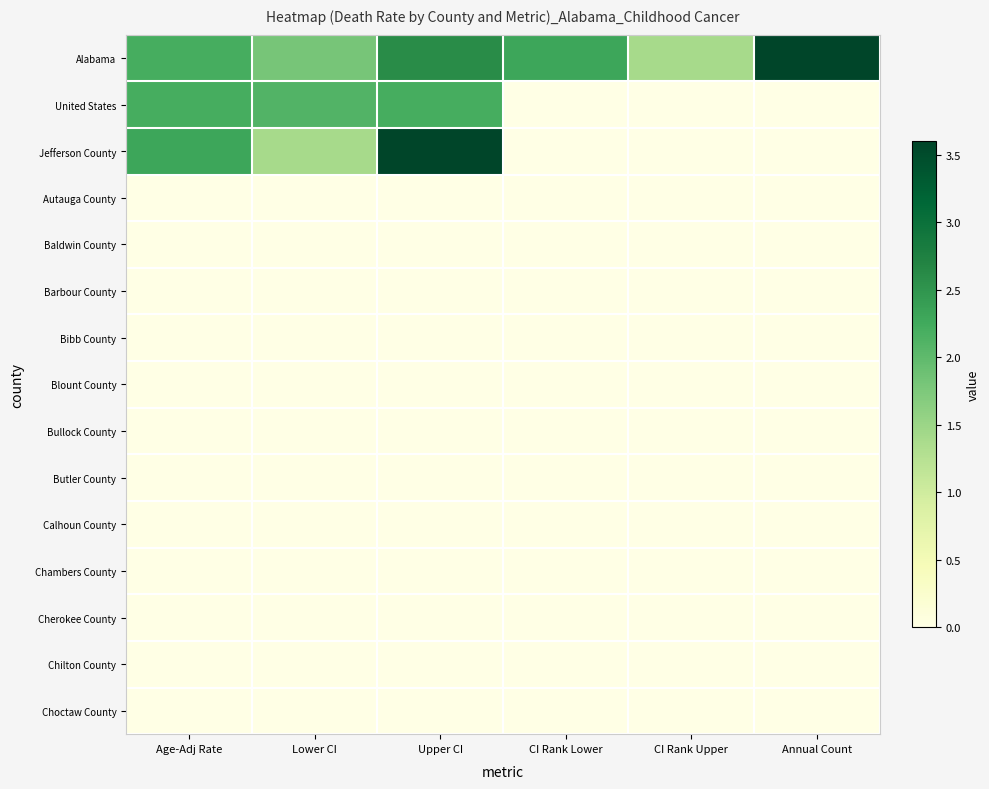

Which series has the largest range (max minus min)?

Jefferson County